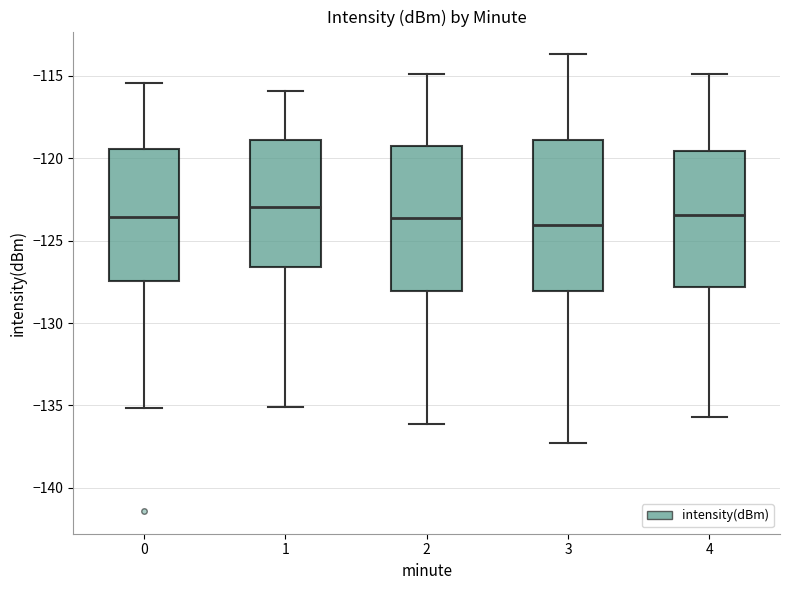

Where is the upper edge of the box at x = 2 on the y-axis? The values are not printed on the chart, so give them approximately, as read against the axis.

-119.5